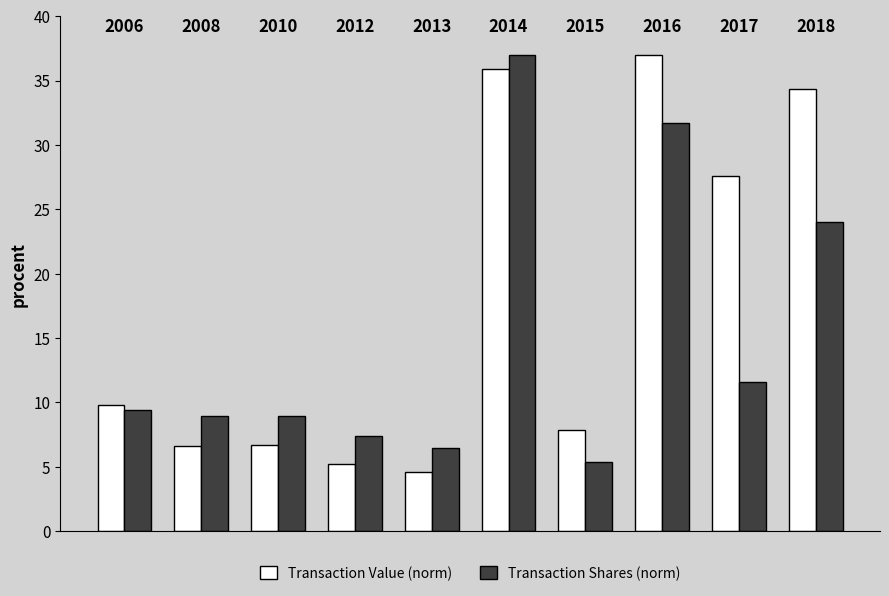

What is the value of the Transaction Shares (norm) bar at the 6th from the left?

37.0